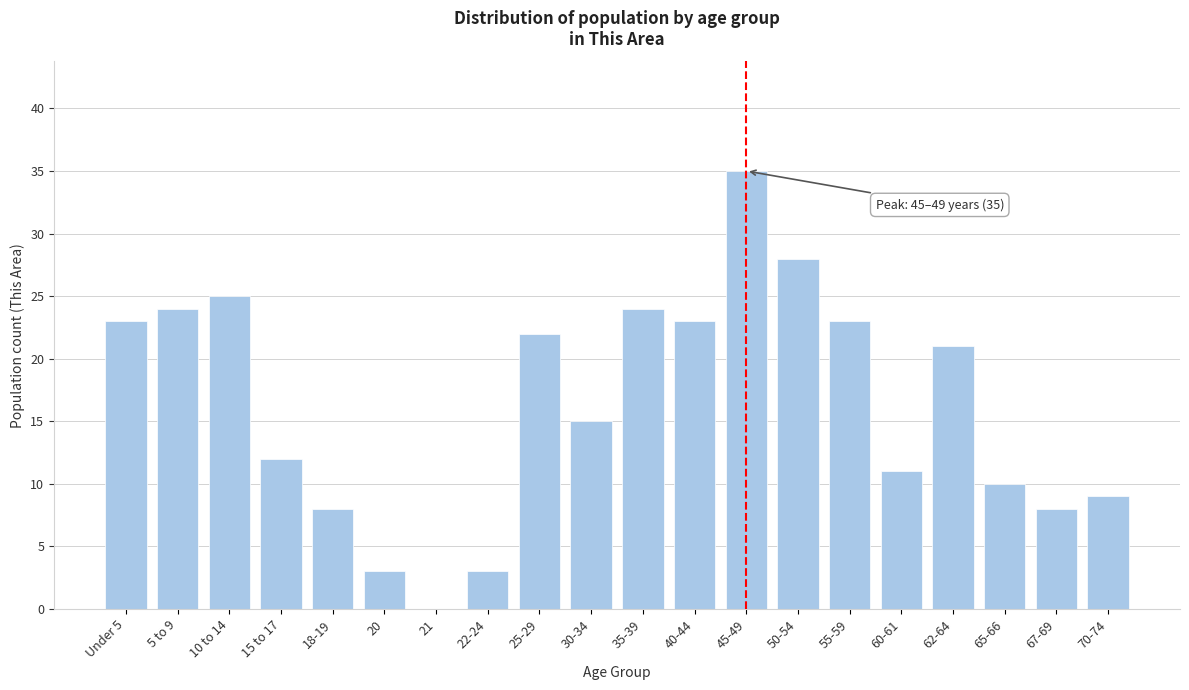

Reading right to left, transcribe all the data shown in this chart.

70-74=9	67-69=8	65-66=10	62-64=21	60-61=11	55-59=23	50-54=28	45-49=35	40-44=23	35-39=24	30-34=15	25-29=22	22-24=3	21=0	20=3	18-19=8	15 to 17=12	10 to 14=25	5 to 9=24	Under 5=23